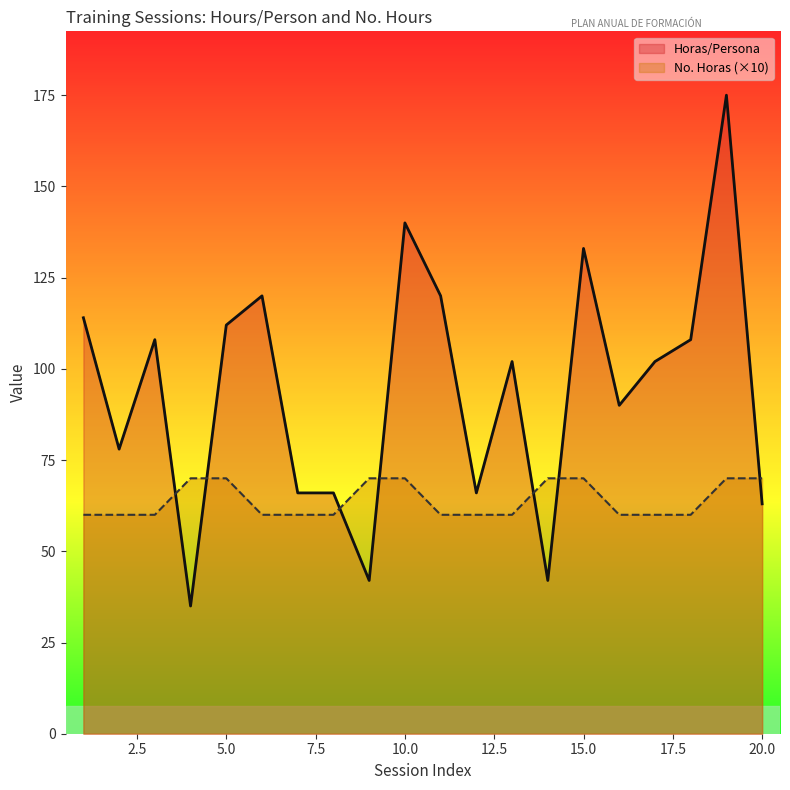

True or false: No. Horas has a value of 93 at 13.

False